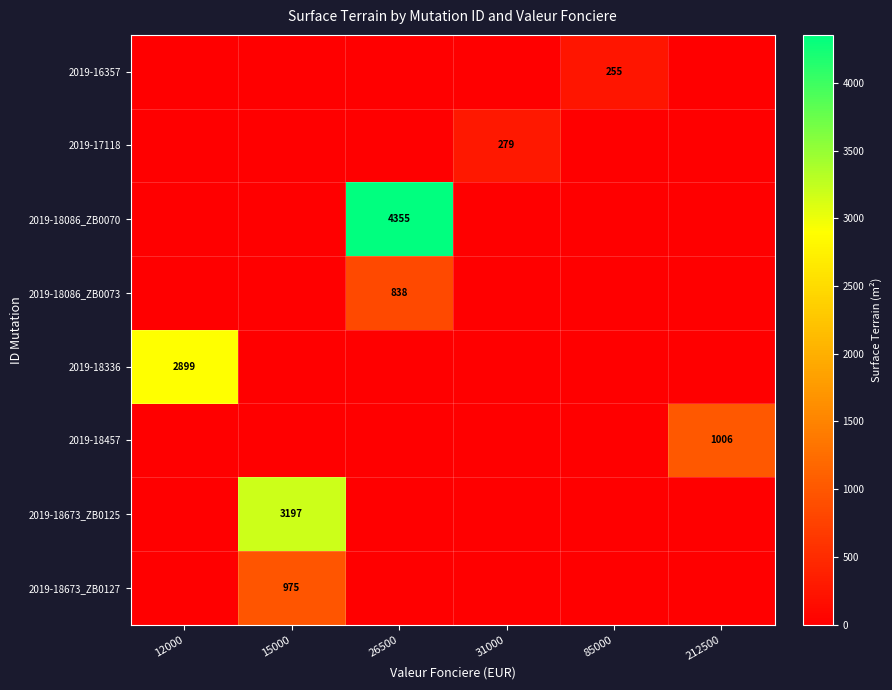

What is the total value across all series at 85000?

255